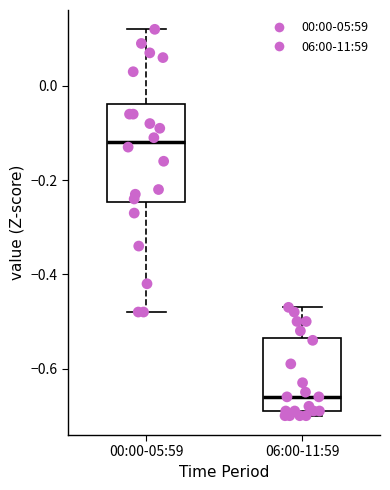

Which box is the tallest, from its lower edge to its upper edge?

00:00-05:59